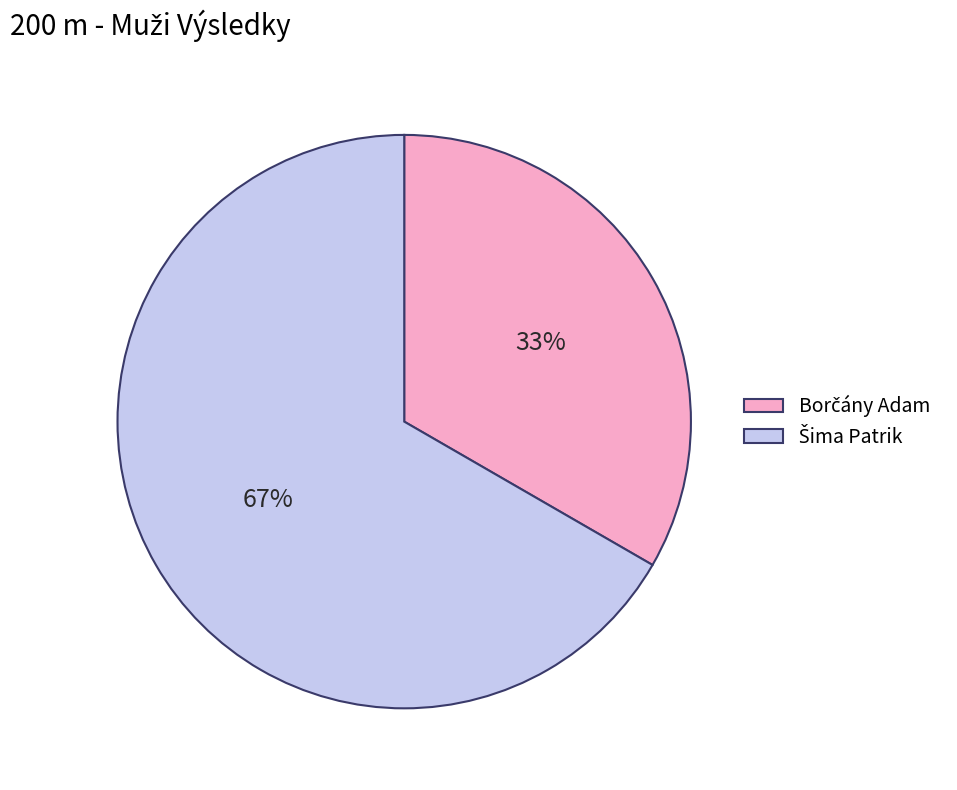

To the nearest percent, what is the average slice percentage?

50%